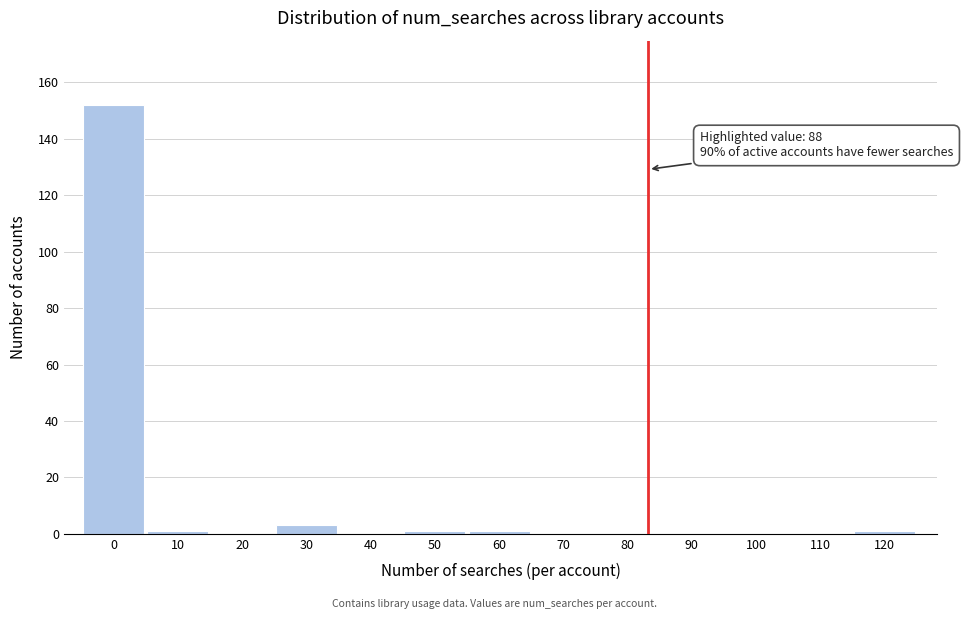

Reading right to left, extract all data points from this chart.

120=1	110=0	100=0	90=0	80=0	70=0	60=1	50=1	40=0	30=3	20=0	10=1	0=152